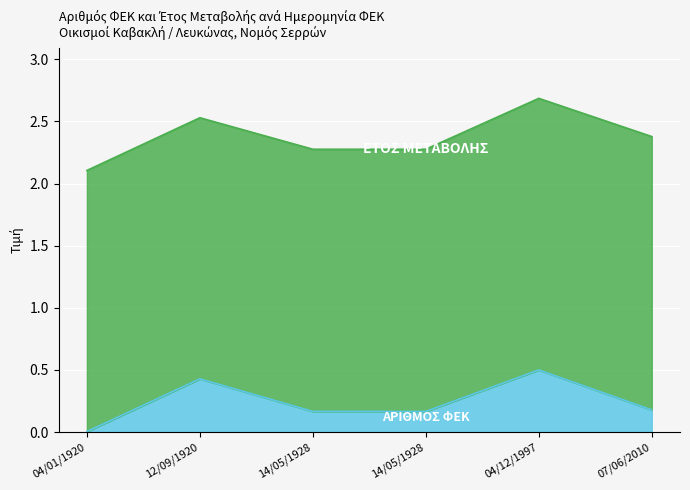

Which label corresponds to the largest value in the chart?

04/12/1997